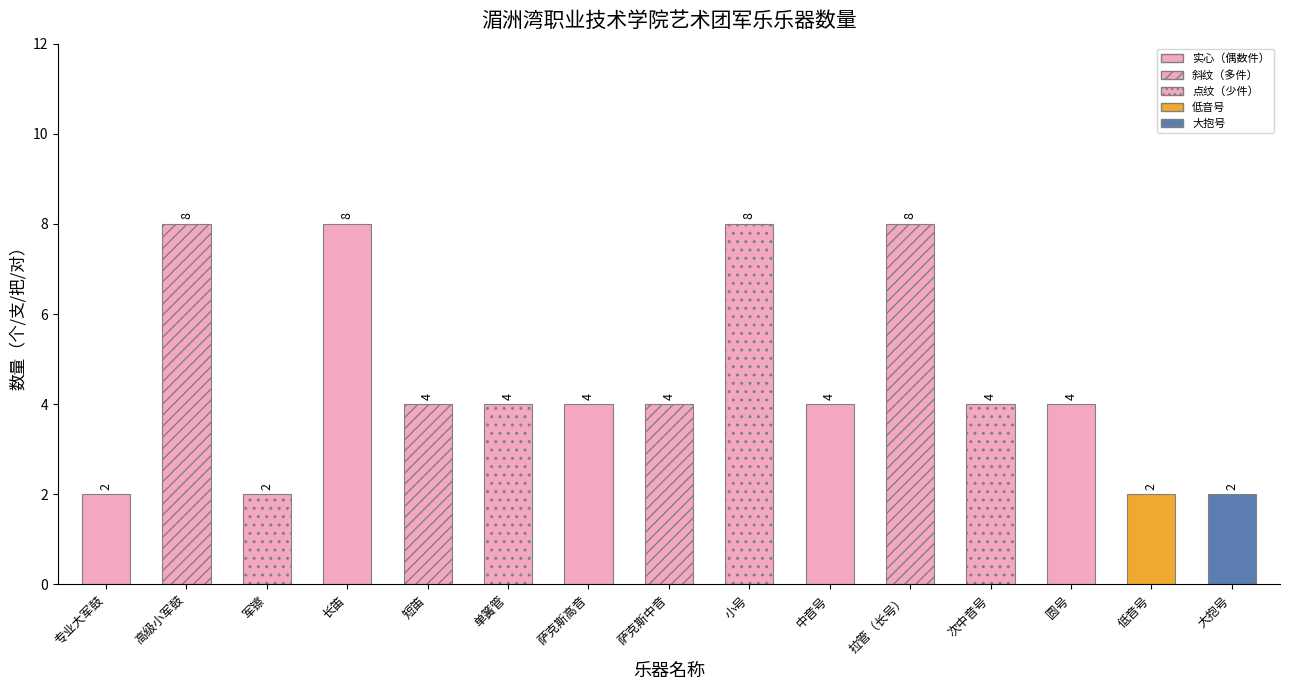

Read the value at 萨克斯高音.

4